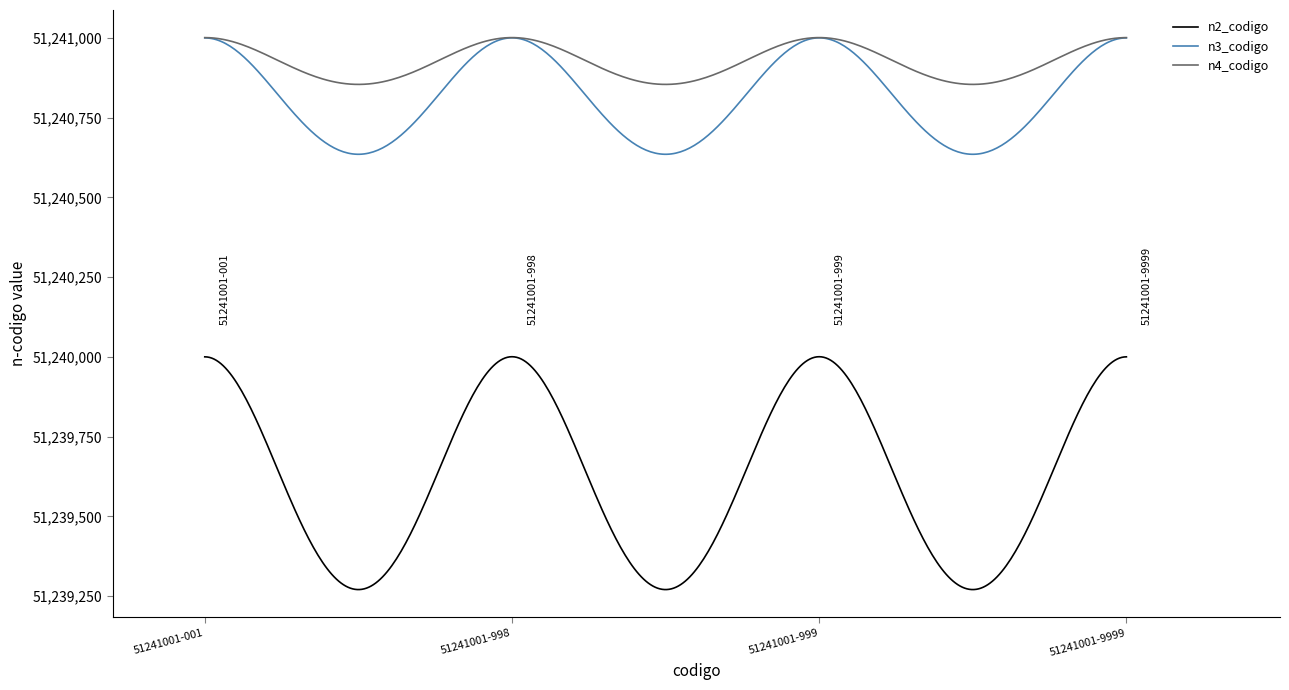

What is the highest value of the n2_codigo series?

51240000.7